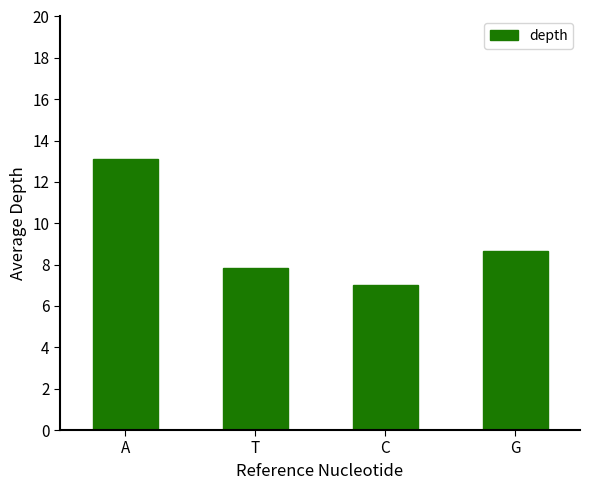

What is the sum of the values at T and G?

16.5